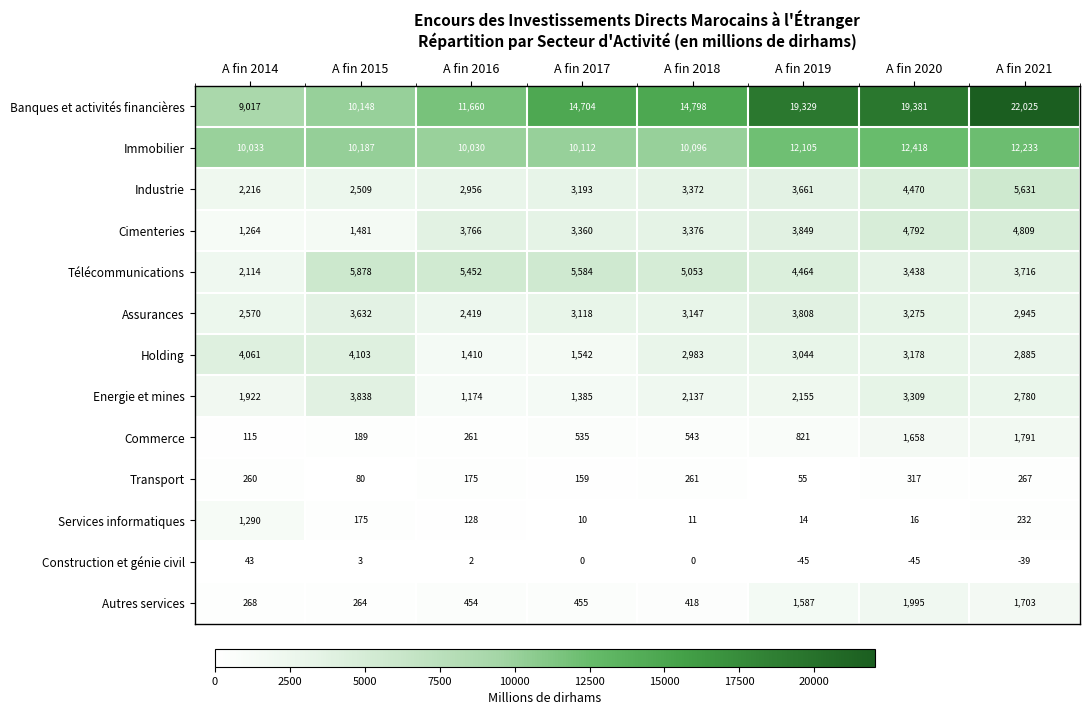

How many values in the Holding series are below 3044?

4